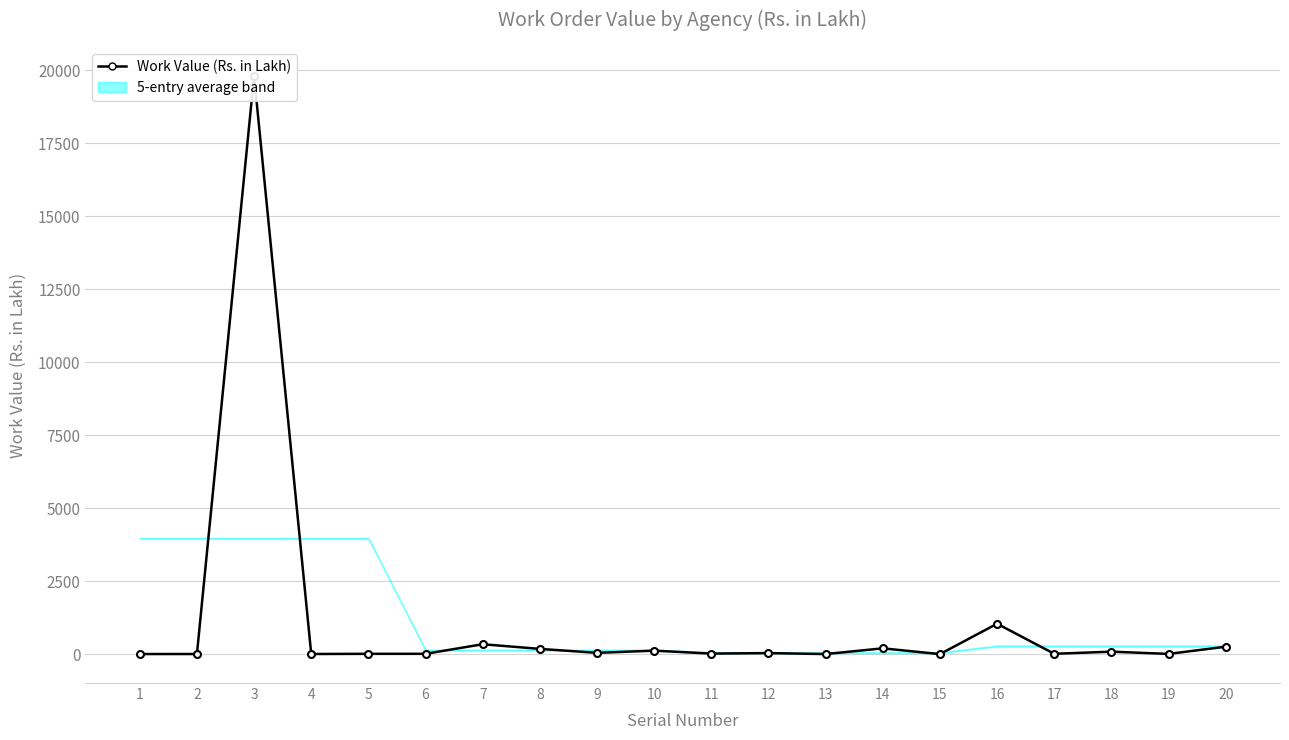

What is the approximate value at 8?

180.0